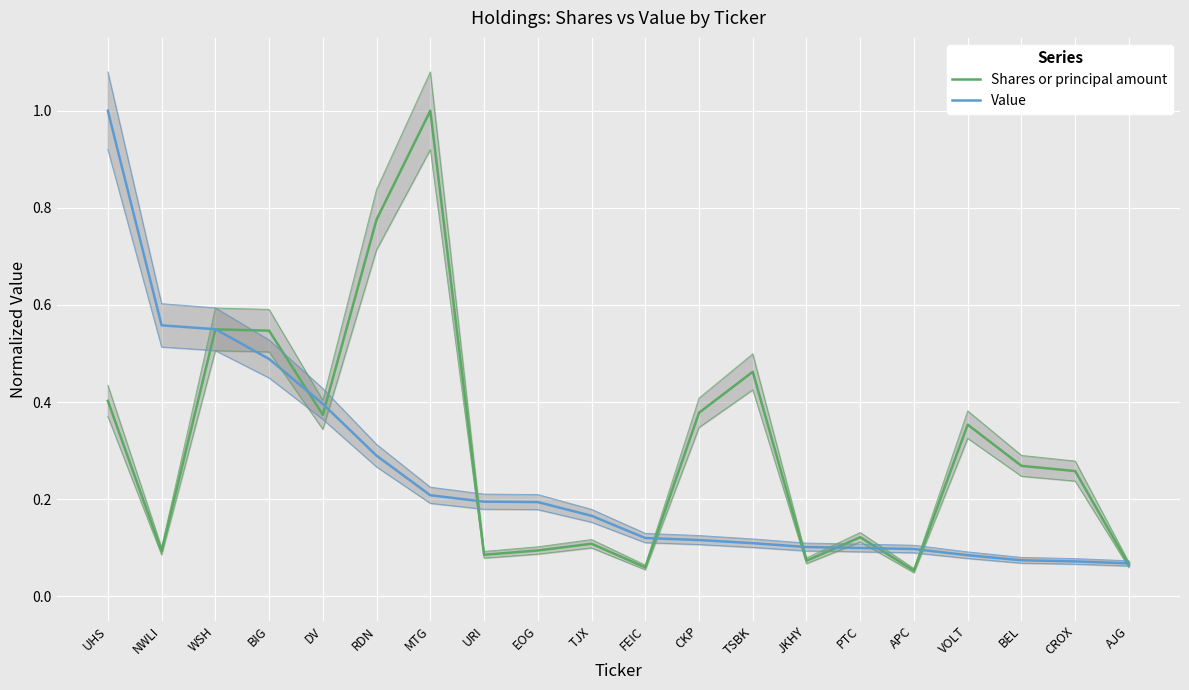

Between RDN and WSH, which is larger?

RDN